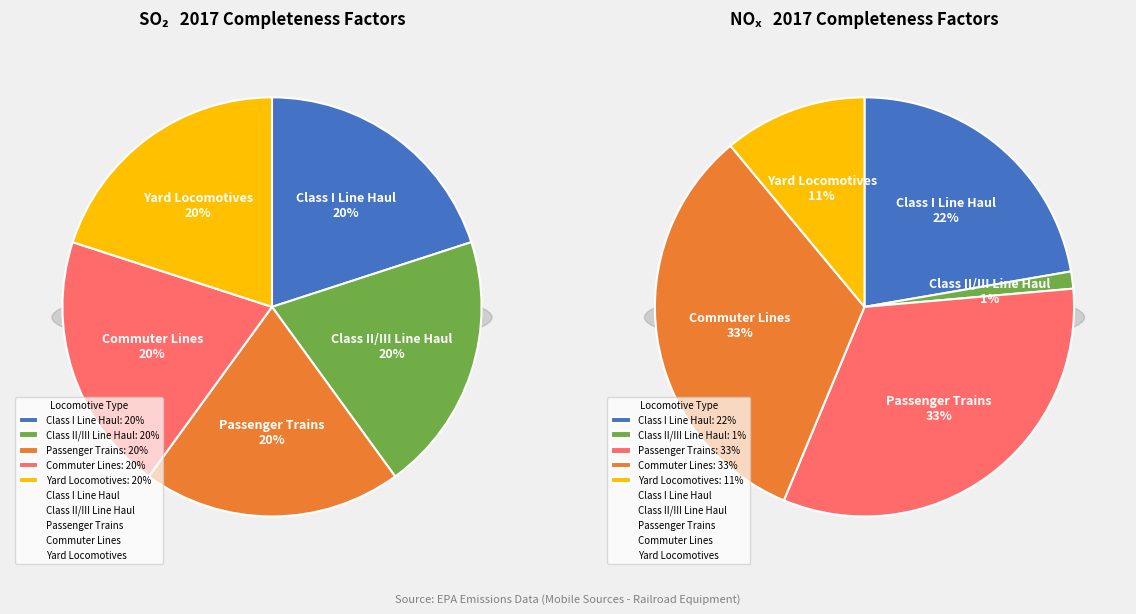

What is the smallest slice in the pie chart?

Class II/III Line Haul